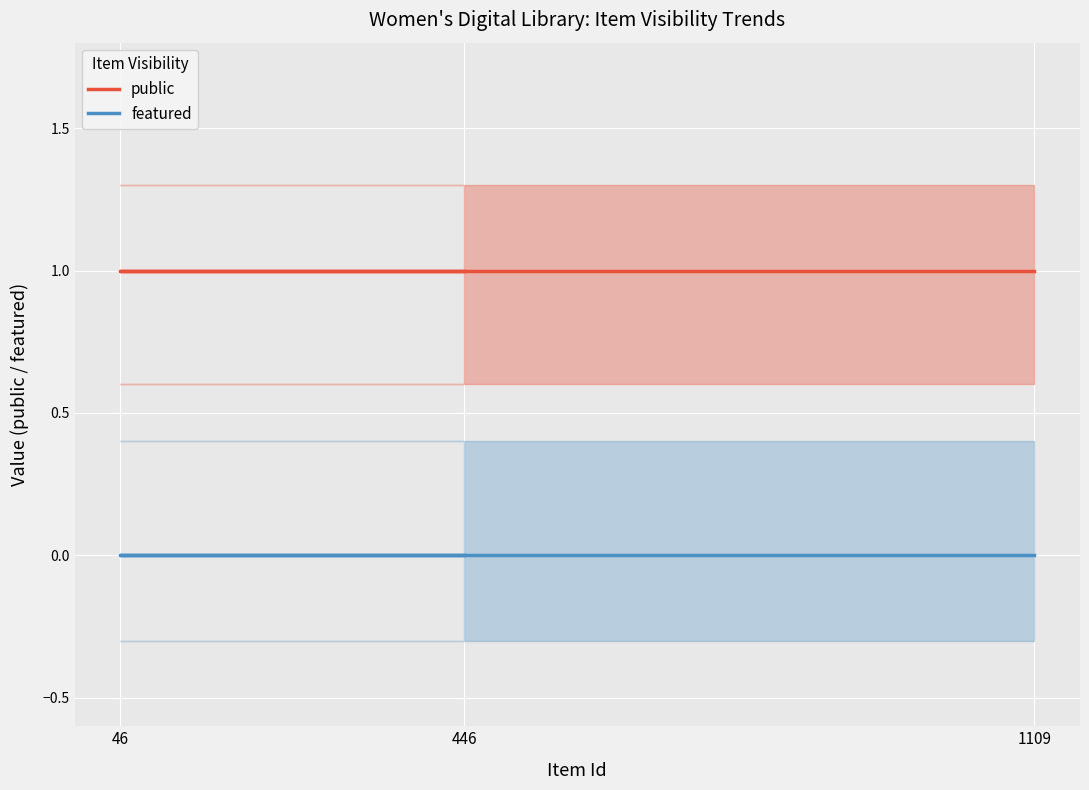

The value of public at 446 is 1. True or false?

True